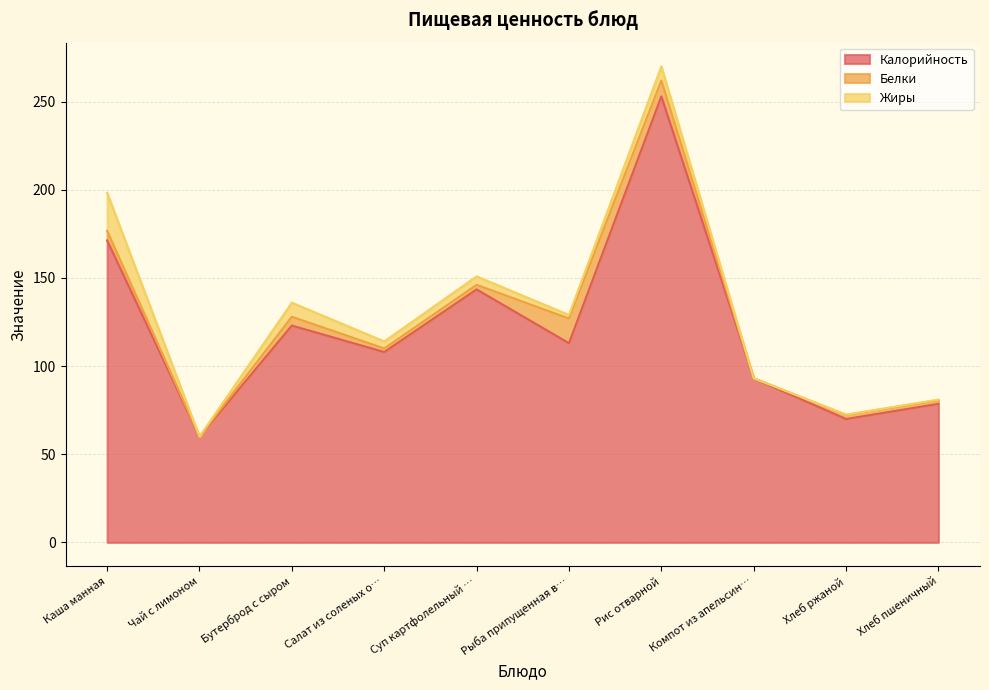

What is the sum of all Жиры values?

49.0